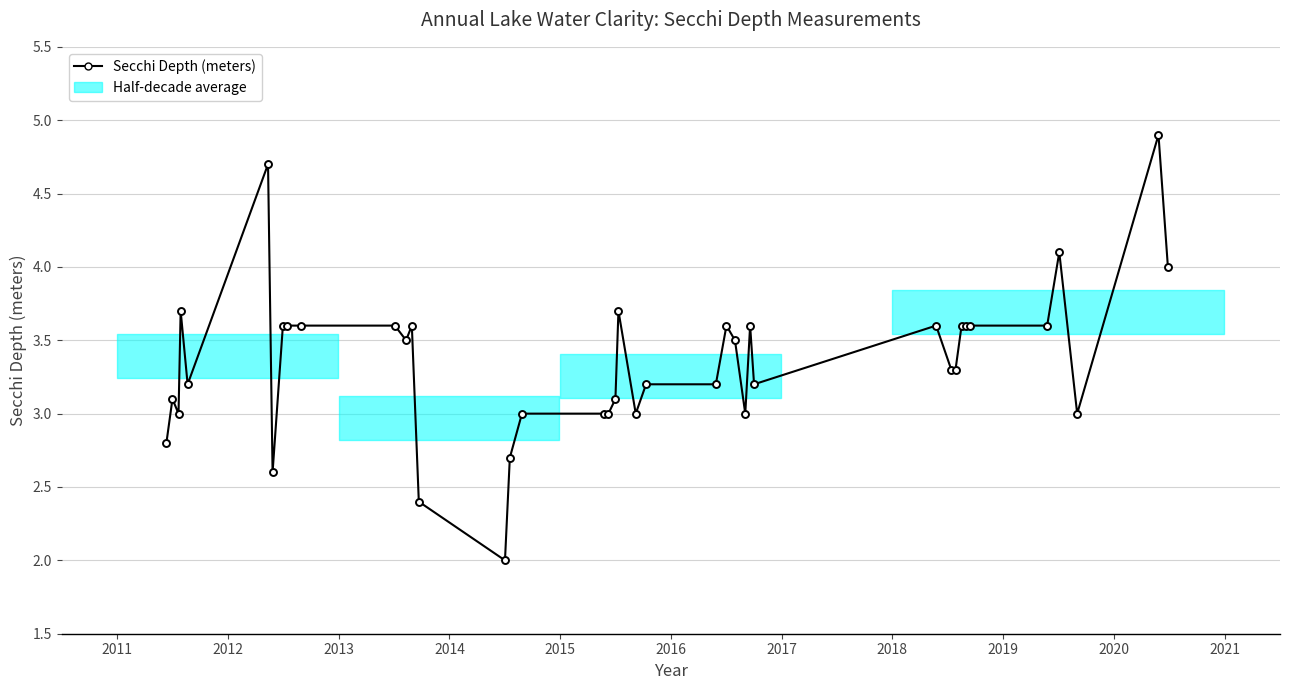

What is the minimum value shown in the chart?

2.0